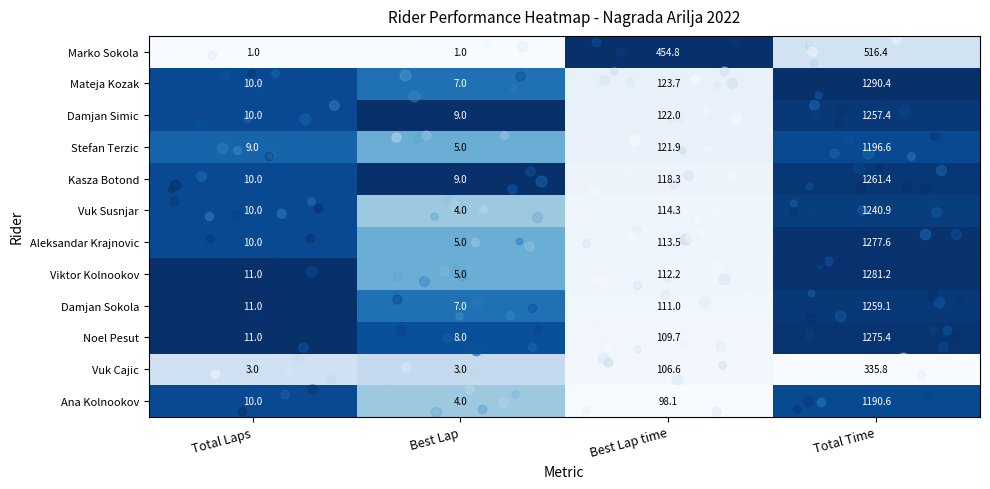

Is the value of Damjan Simic at Best Lap time greater than the value of Damjan Sokola at Best Lap?

Yes